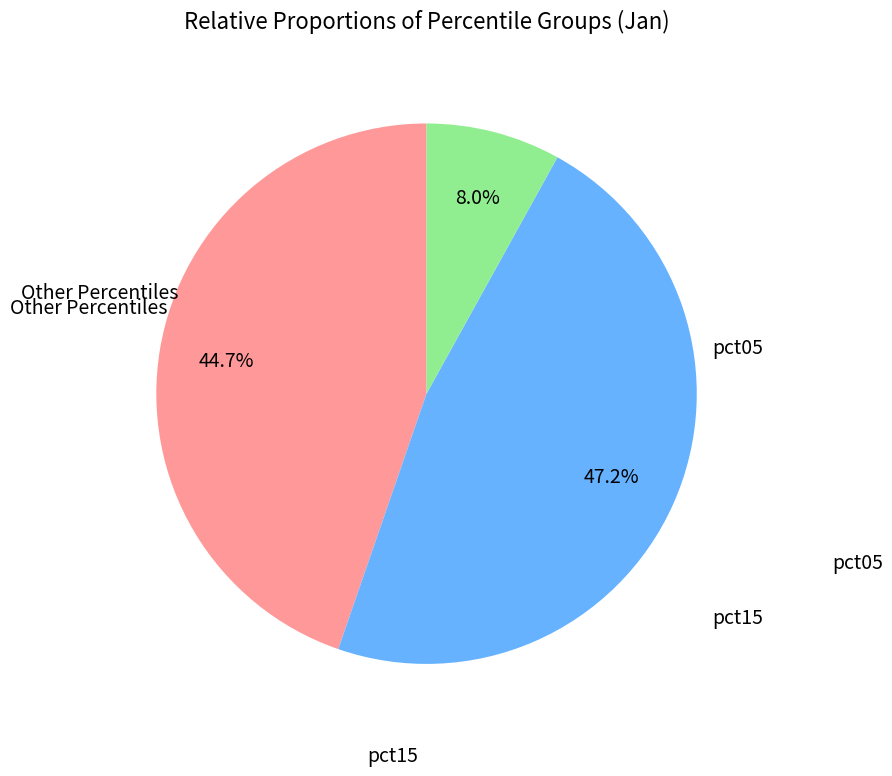

Is there a majority slice in this chart?

No